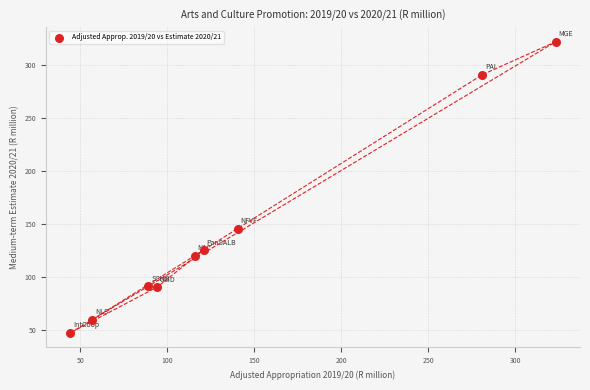

What Y value in the scatter plot is closest to 184?

145.9